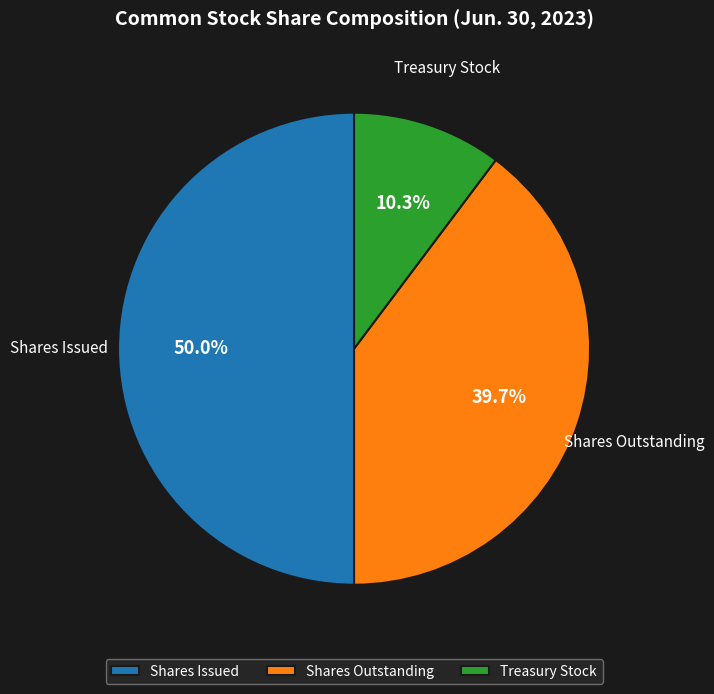

What percentage do Treasury Stock and Shares Issued together represent?

60.3%